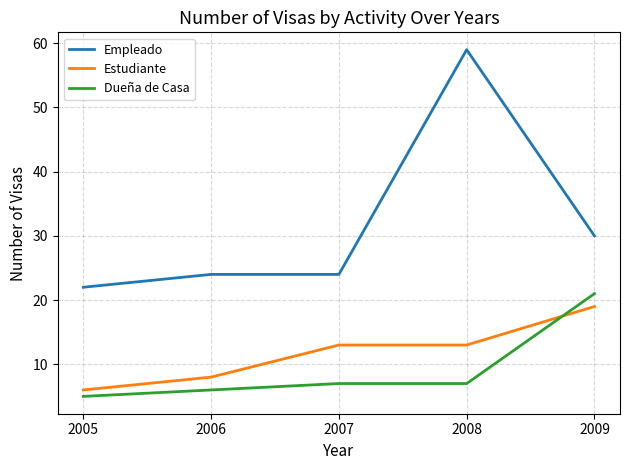

At 2008, list the series in order from smallest to largest.

Dueña de Casa, Estudiante, Empleado